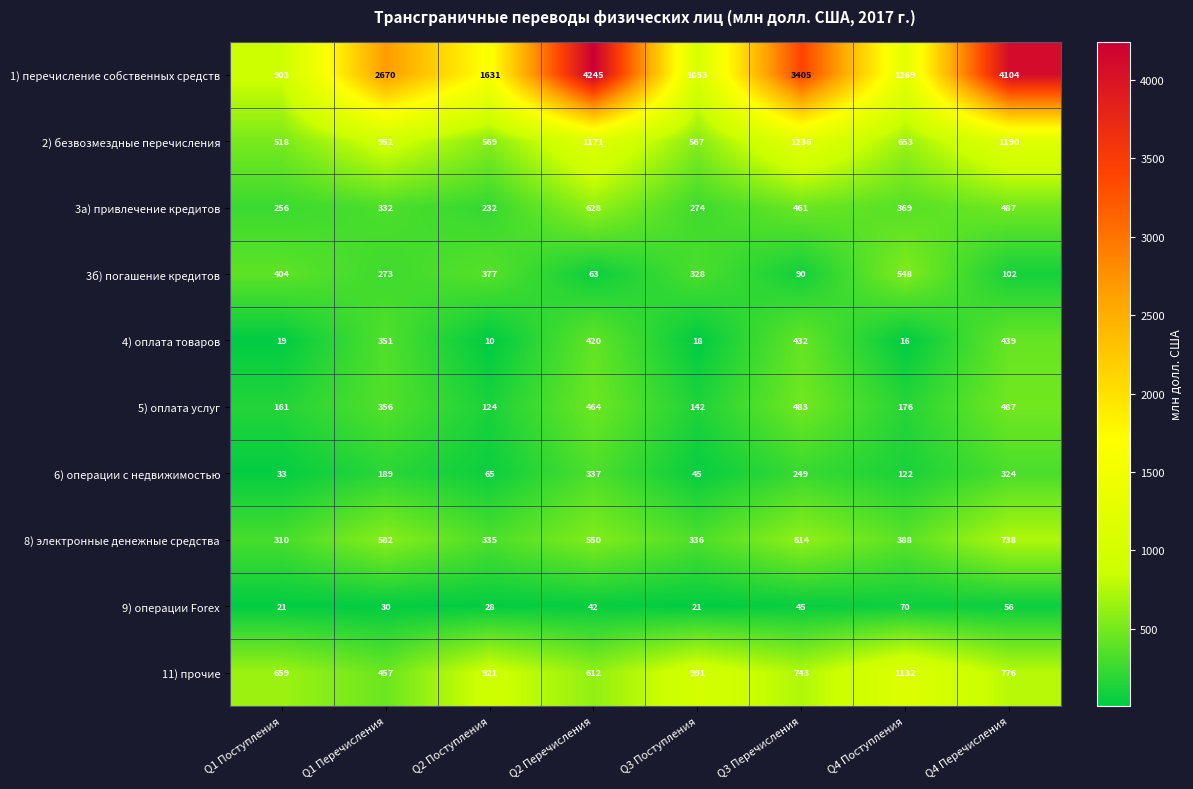

The 1) перечисление собственных средств series shows 916 at Q1 Перечисления. True or false?

False